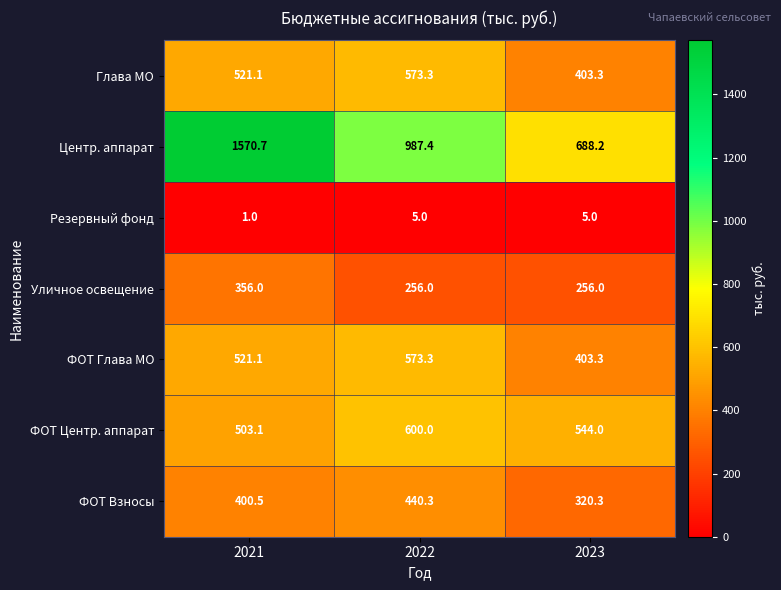

Between 2021 and 2022, which series saw the biggest shift?

Центр. аппарат